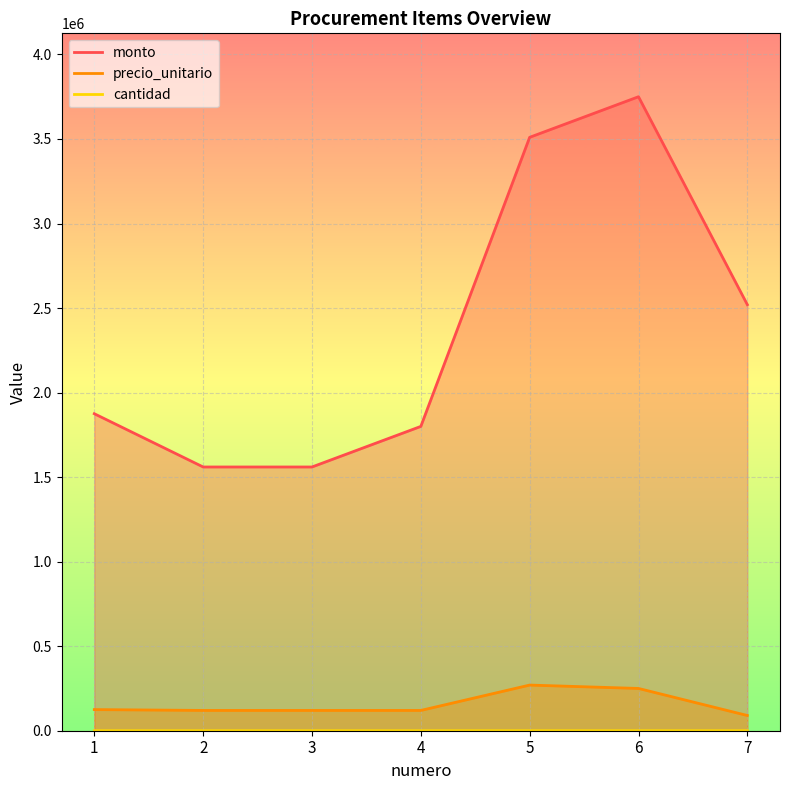

Is it true that cantidad equals 15 at 6?

True